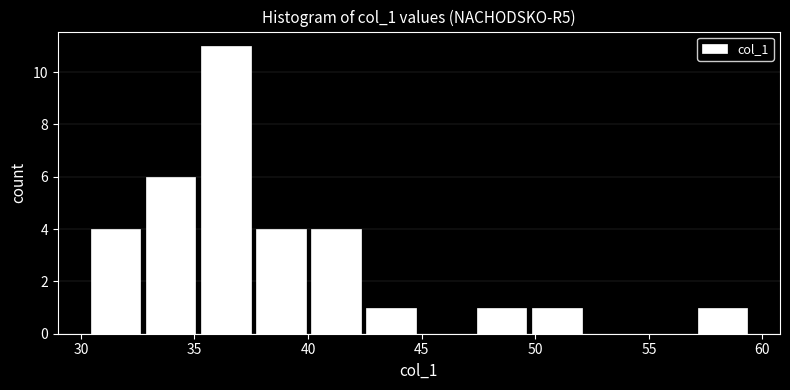

Over which range of the x-axis is the bar tallest?

35.0 to 37.5